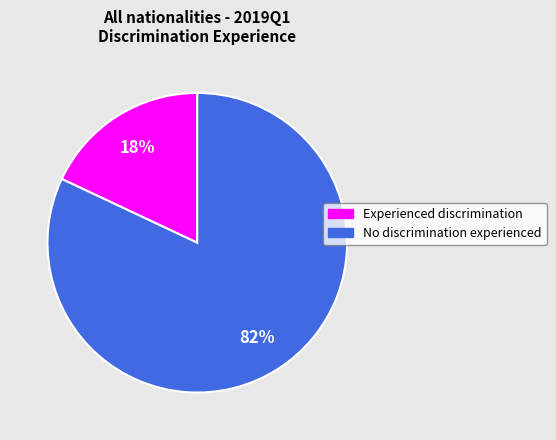

Does any single category account for the majority?

Yes